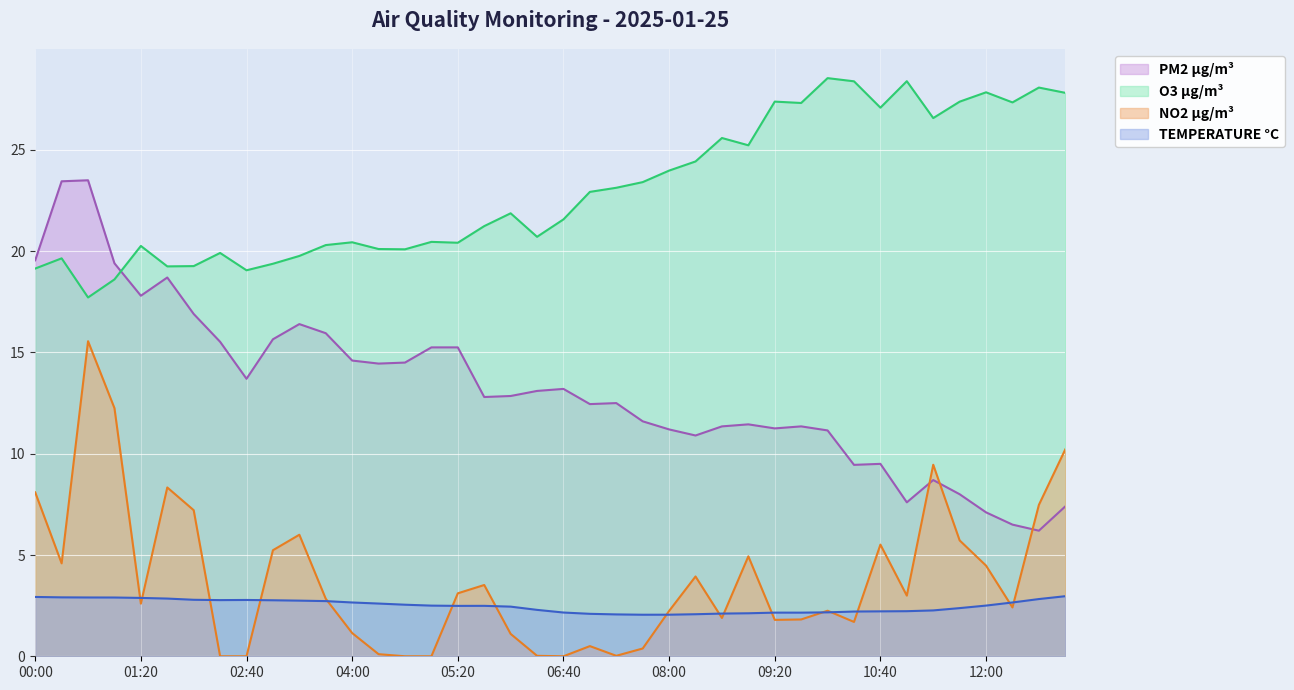

Reading right to left, transcribe all the data shown in this chart.

TEMPERATURE °C: 3.0	2.8	2.7	2.5	2.4	2.3	2.2	2.2	2.2	2.2	2.2	2.2	2.1	2.1	2.1	2.1	2.1	2.1	2.1	2.2	2.3	2.5	2.5	2.5	2.5	2.5	2.6	2.7	2.7	2.7	2.8	2.8	2.8	2.8	2.8	2.9	2.9	2.9	2.9	2.9
NO2 µg/m³: 10.2	7.5	2.4	4.5	5.7	9.5	3.0	5.5	1.7	2.2	1.8	1.8	4.9	1.9	3.9	2.2	0.4	0.0	0.5	0.0	0.0	1.1	3.5	3.1	0.0	0.0	0.1	1.1	2.8	6.0	5.2	0.0	0.0	7.2	8.3	2.6	12.2	15.6	4.6	8.1
O3 µg/m³: 27.8	28.1	27.3	27.8	27.4	26.6	28.4	27.1	28.4	28.5	27.3	27.4	25.2	25.6	24.4	24.0	23.4	23.1	22.9	21.6	20.7	21.9	21.2	20.4	20.5	20.1	20.1	20.4	20.3	19.8	19.4	19.1	19.9	19.3	19.2	20.3	18.6	17.7	19.6	19.1
PM2 µg/m³: 7.4	6.2	6.5	7.1	8.0	8.7	7.6	9.5	9.4	11.2	11.3	11.2	11.4	11.3	10.9	11.2	11.6	12.5	12.4	13.2	13.1	12.8	12.8	15.2	15.2	14.5	14.4	14.6	15.9	16.4	15.7	13.7	15.5	16.9	18.7	17.8	19.4	23.5	23.4	19.6